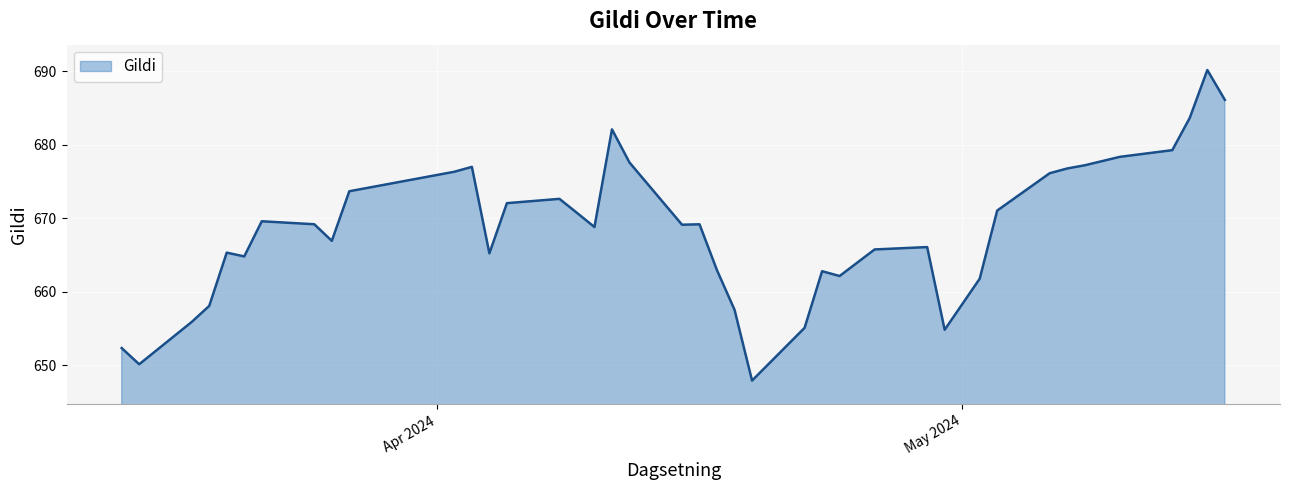

What is the minimum value shown in the chart?

647.9